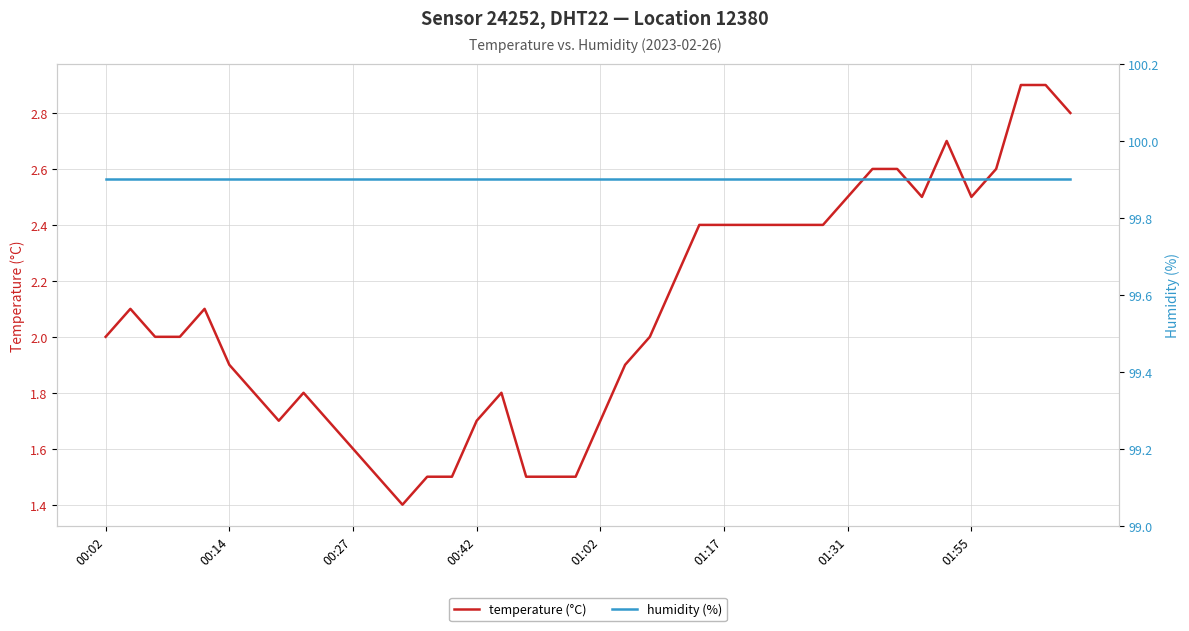

What is the maximum value shown in the chart?

99.9